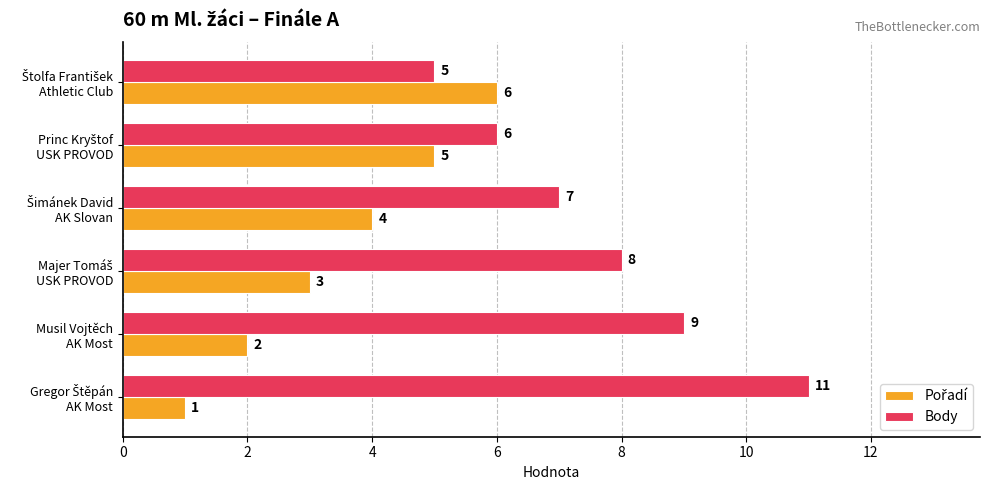

What is the sum of all Body values?

46